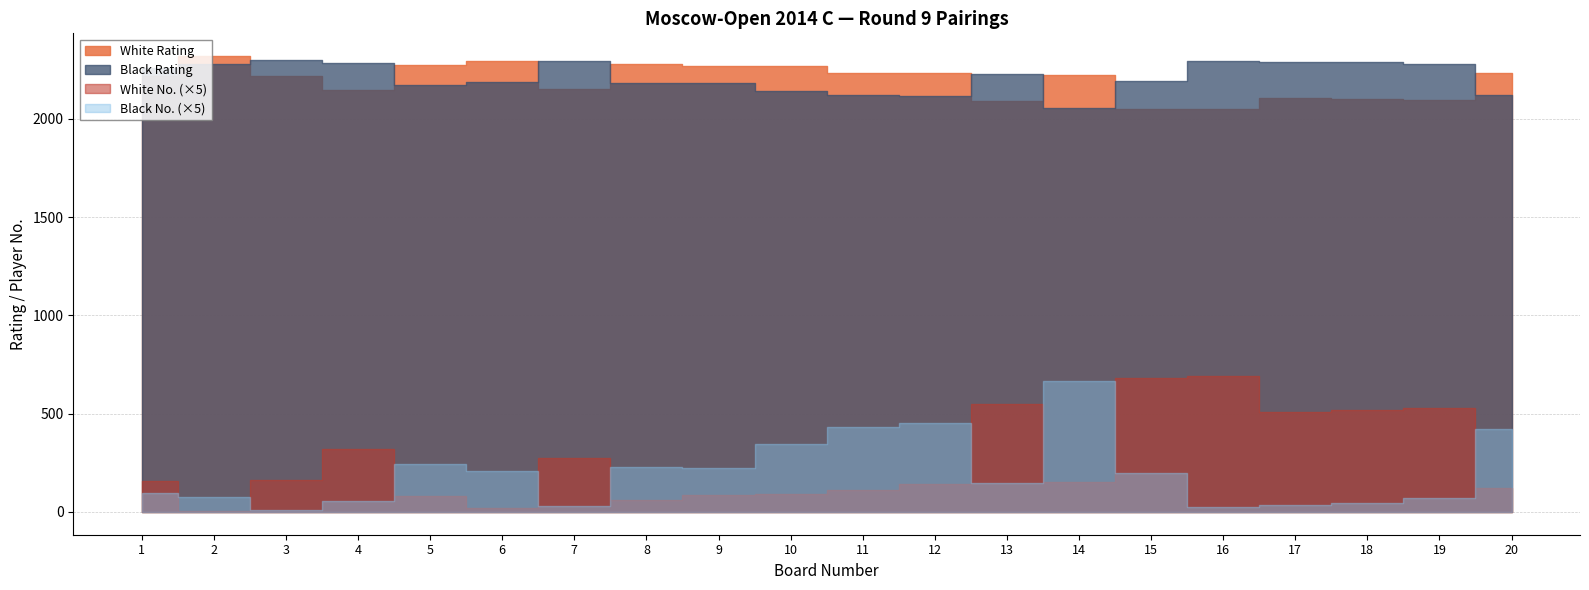

Where does the White No. series first go above 31?

3